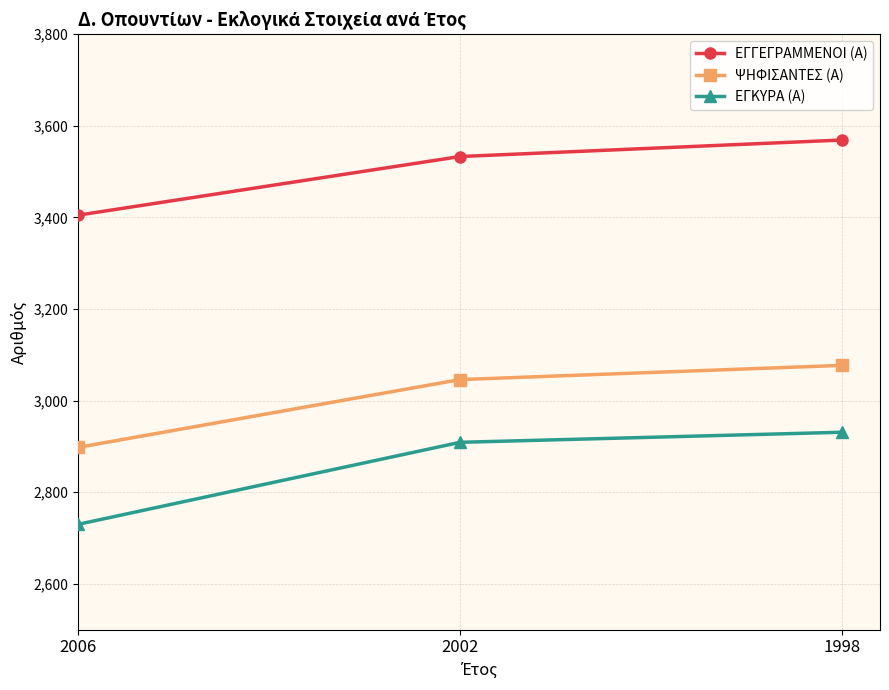

List the series in order of their peak value, lowest first.

ΕΓΚΥΡΑ (Α), ΨΗΦΙΣΑΝΤΕΣ (Α), ΕΓΓΕΓΡΑΜΜΕΝΟΙ (Α)